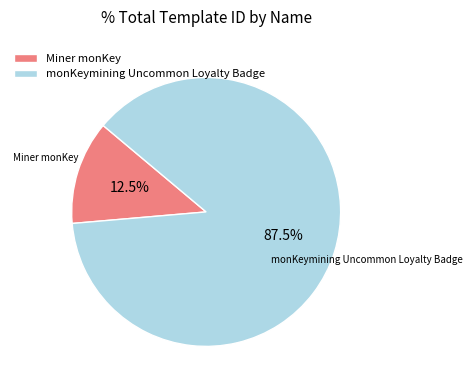

Between Miner monKey and monKeymining Uncommon Loyalty Badge, which is larger?

monKeymining Uncommon Loyalty Badge